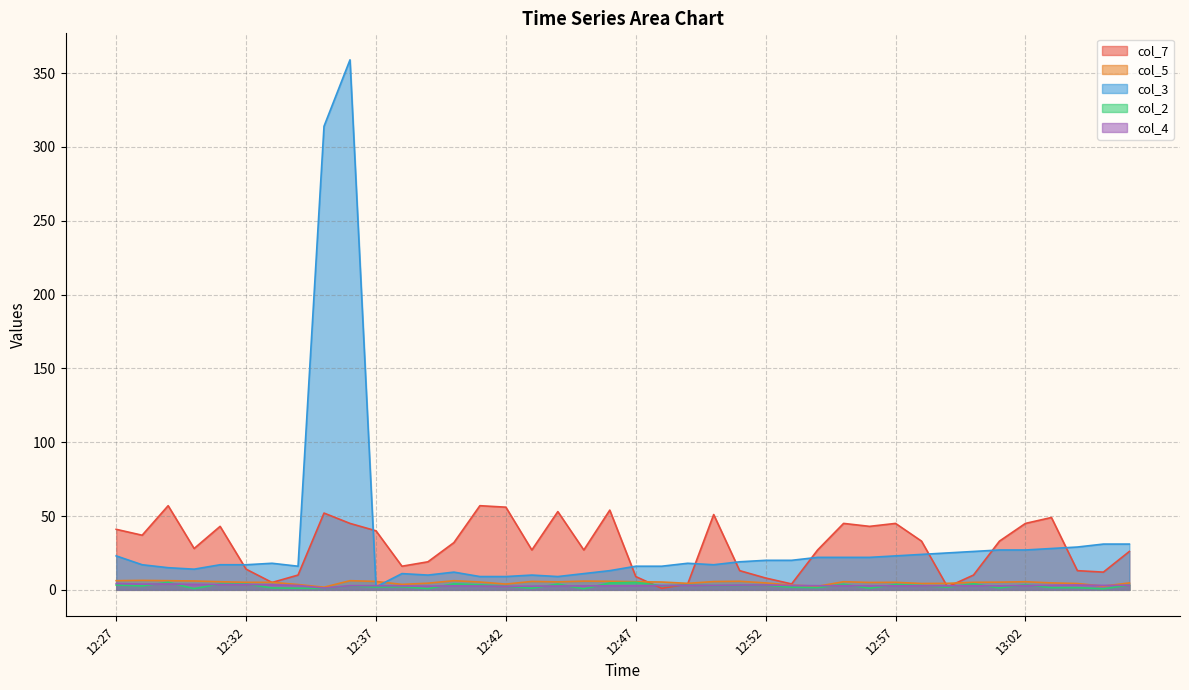

What is the difference between the second highest and minimum values in the col_7 series?

56.0